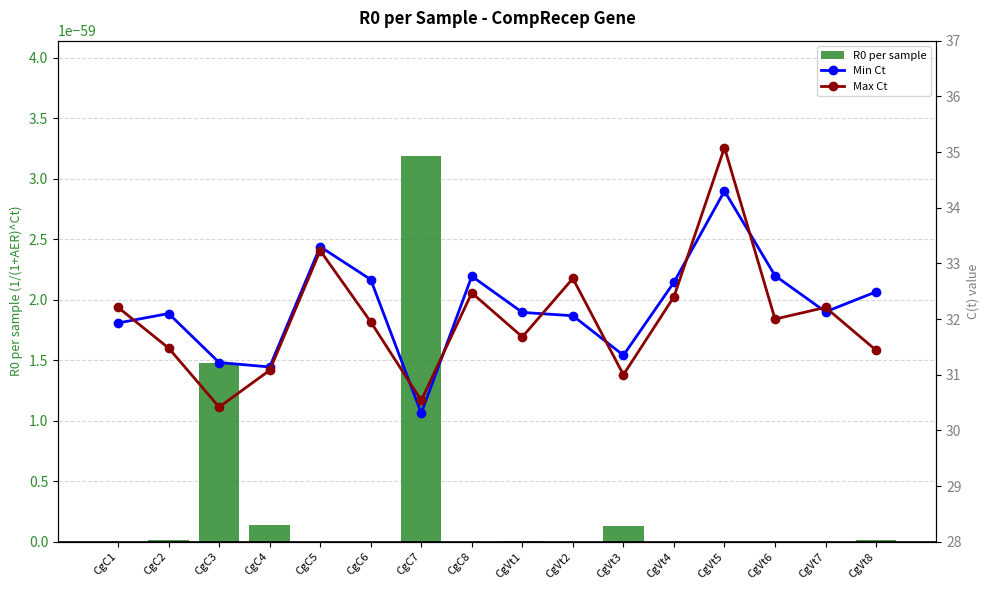

Between CgVt1 and CgC1, which is larger?

CgVt1